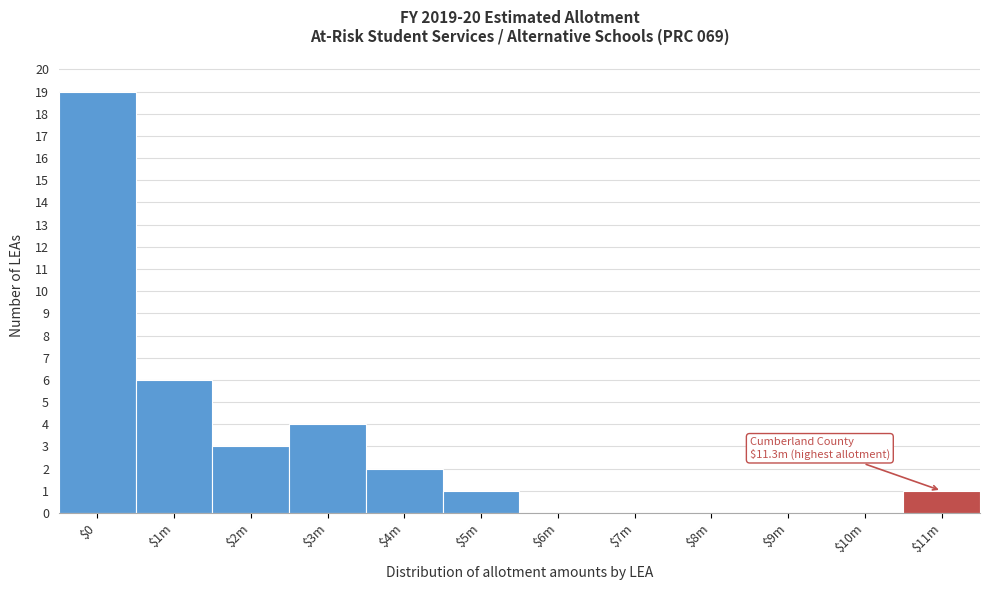

What is the sum of all values?

36